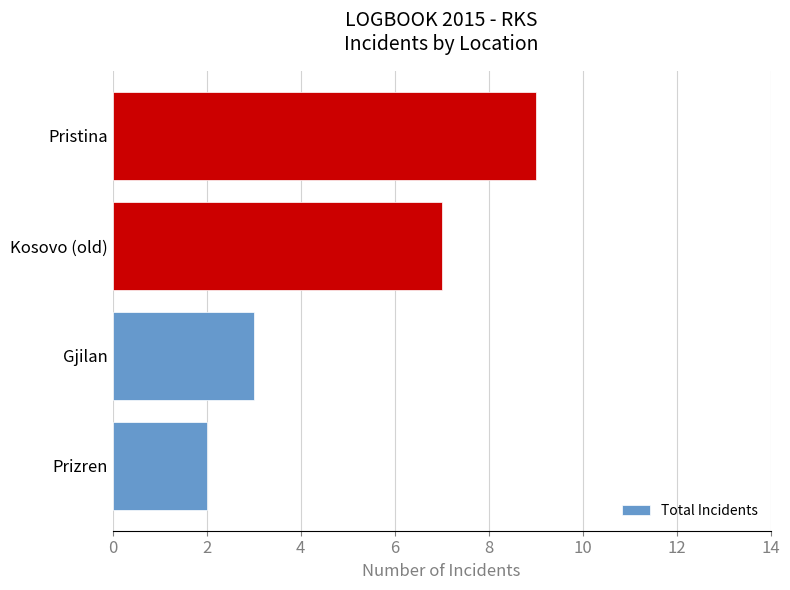

Count the values in the range 3 to 9.

3